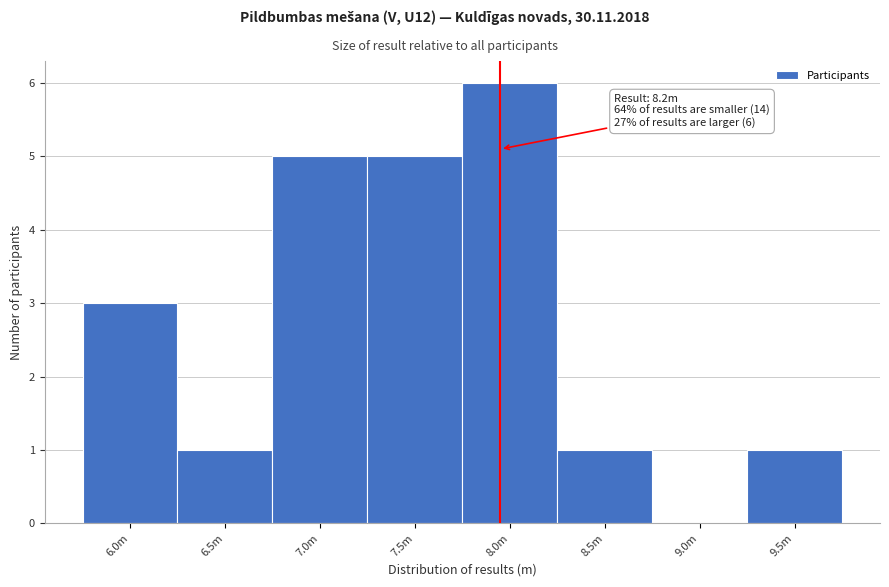

Reading left to right, what are all the values shown in this chart?

6.0m=3	6.5m=1	7.0m=5	7.5m=5	8.0m=6	8.5m=1	9.0m=0	9.5m=1